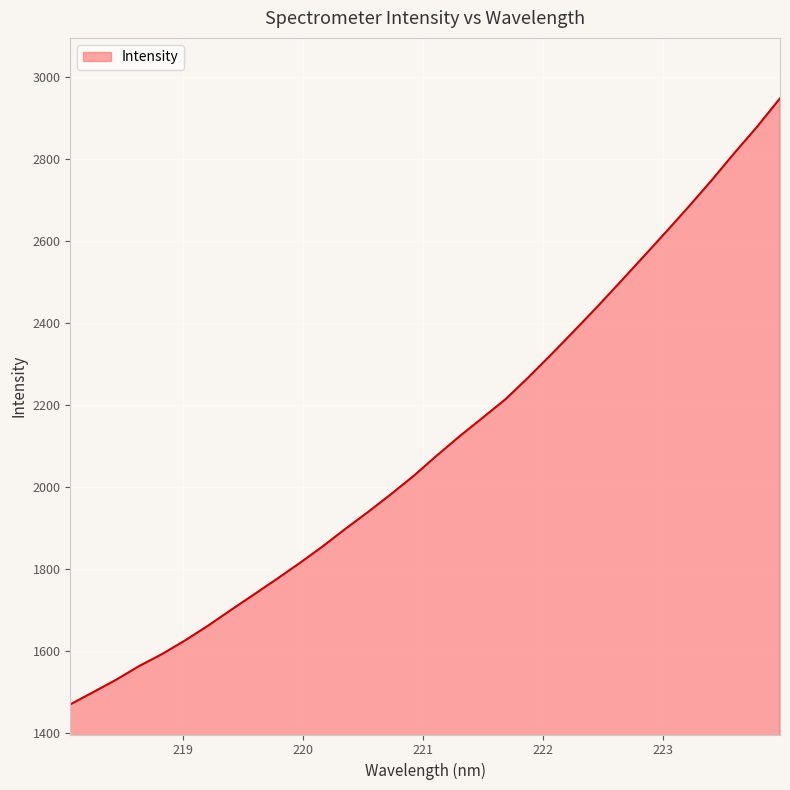

What is the sum of all values?

67394.0